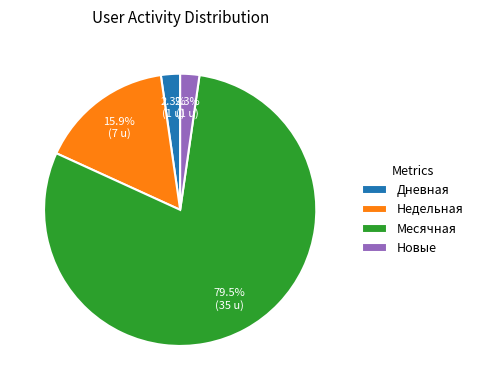

To the nearest percent, what is the difference between the largest and smallest slice percentages?

77%